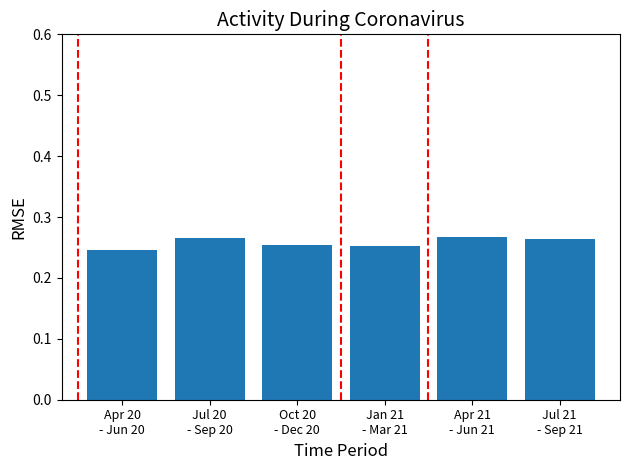

What is the sum of all values?

1.6